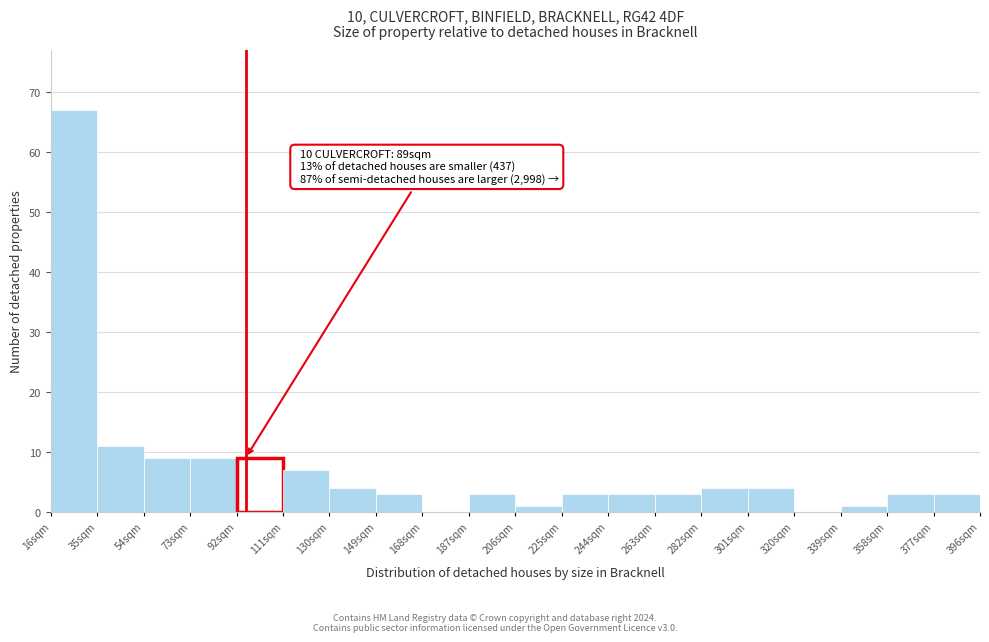

Which range on the x-axis has the tallest bar?

16 to 35